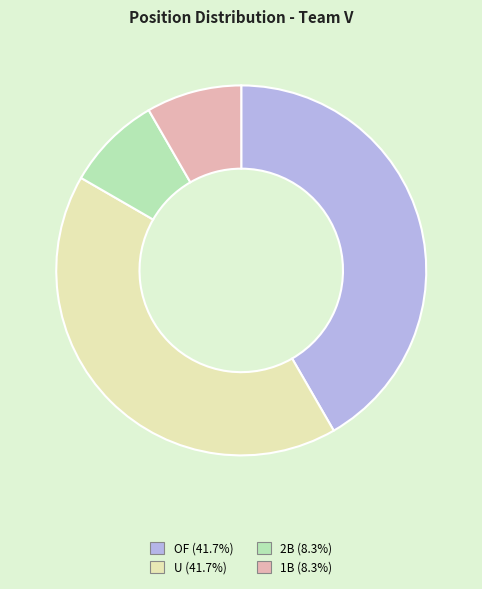

Does OF represent more than half of the total?

No